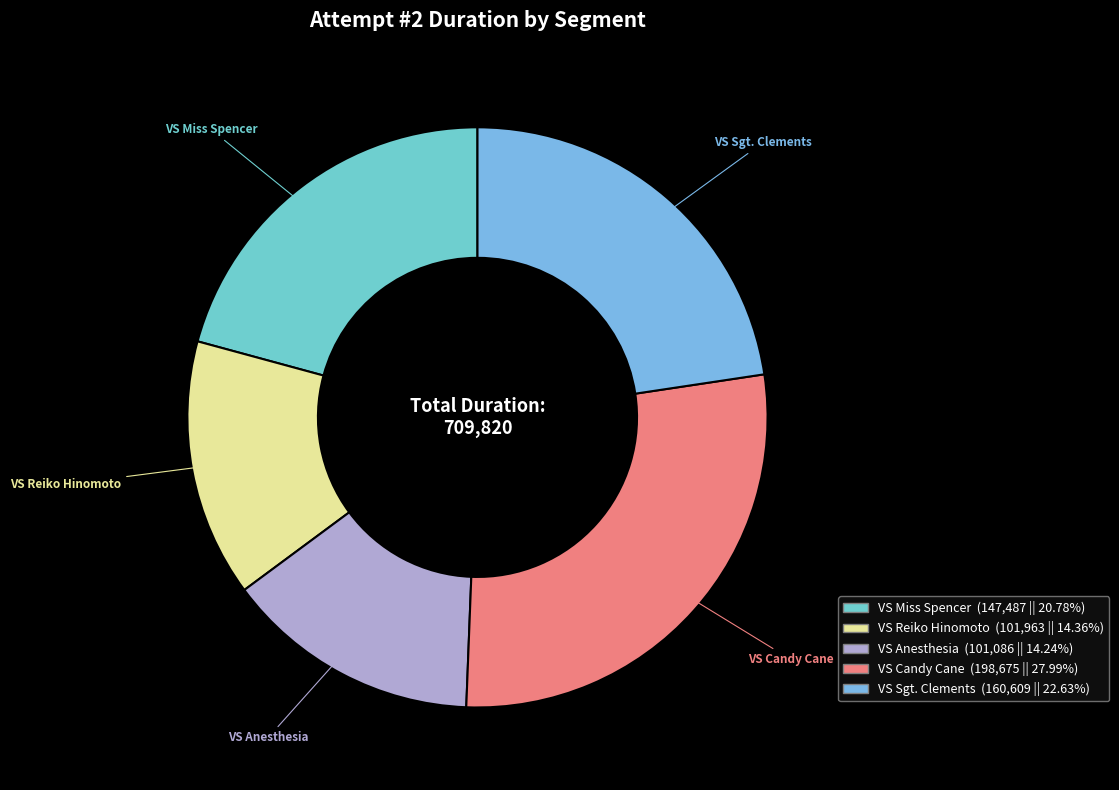

To the nearest percent, what is the difference between the largest and smallest slice percentages?

14%